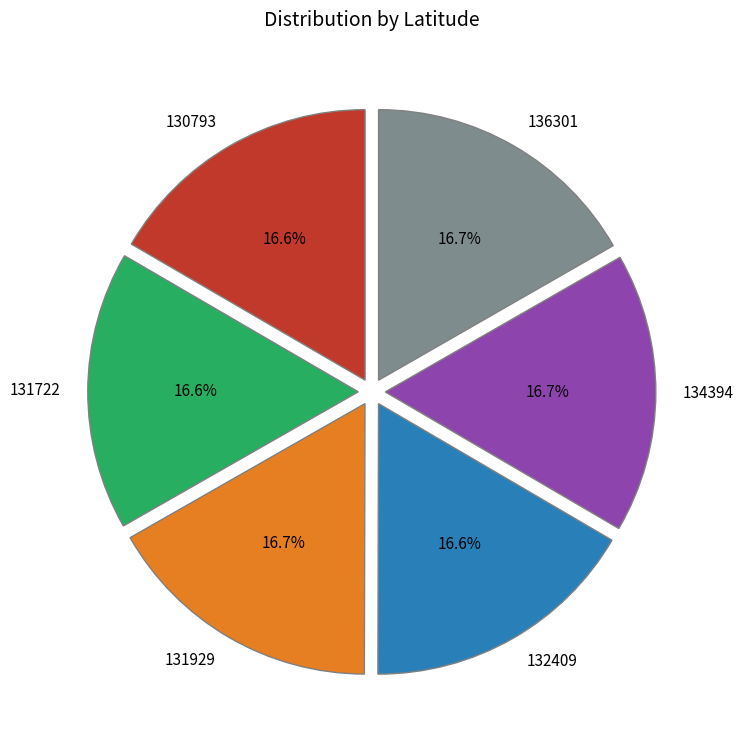

To the nearest percent, what is the average slice percentage?

17%